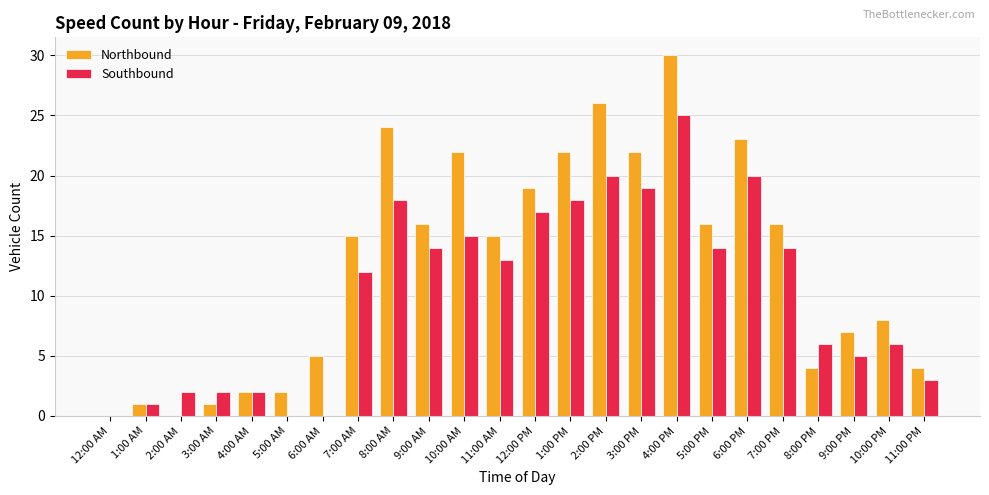

What are all the series names shown in the legend?

Northbound, Southbound